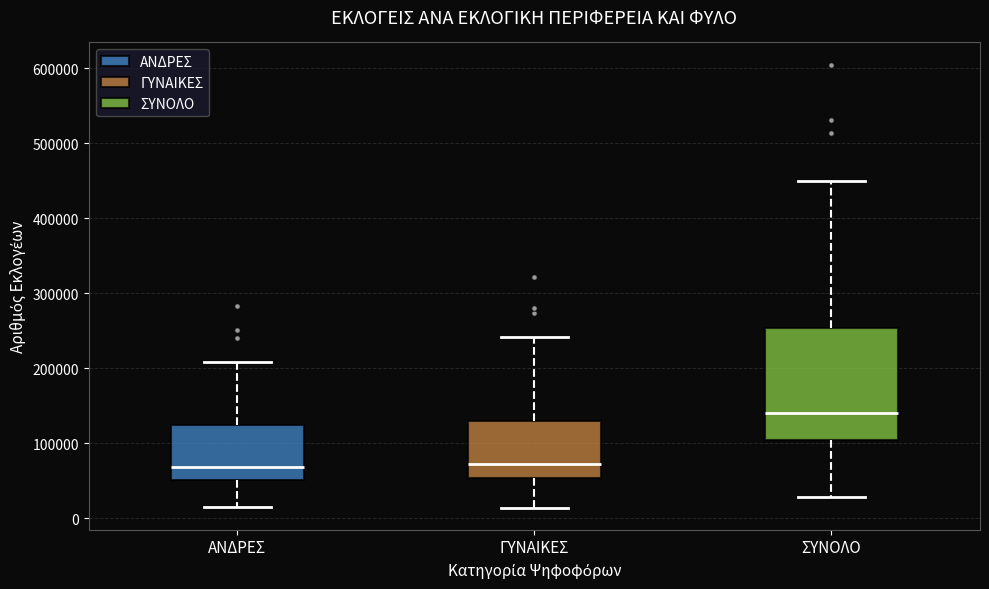

Where does the median line of the box for ΑΝΔΡΕΣ sit on the y-axis? The values are not printed on the chart, so give them approximately, as read against the axis.

70000